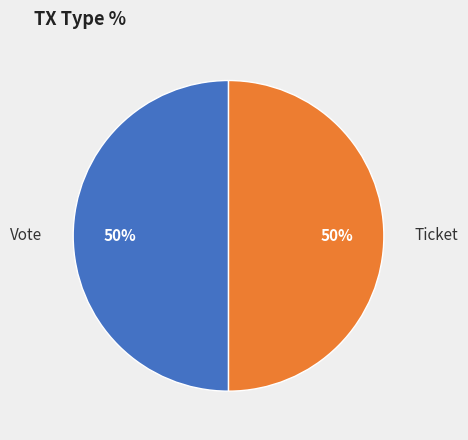

How many segments does this pie chart have?

2